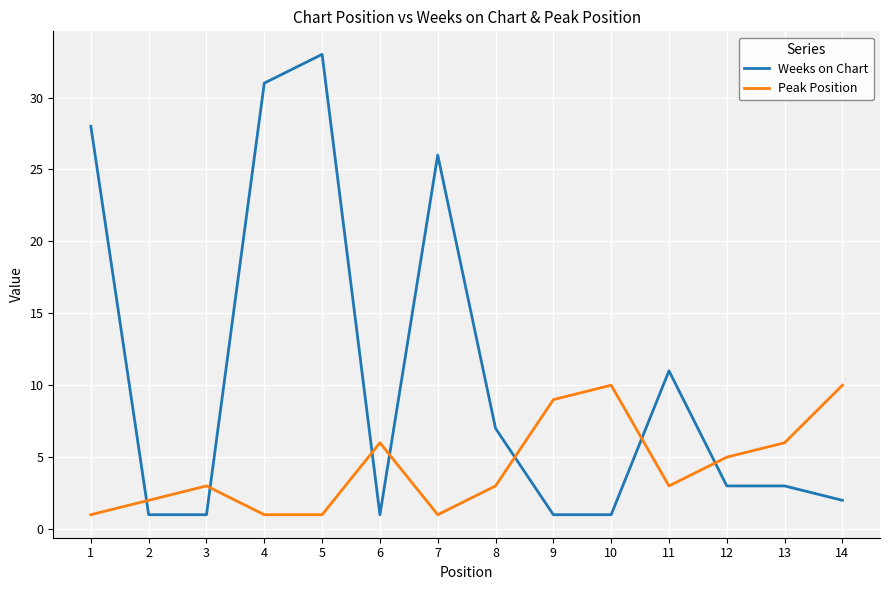

Reading left to right, what are all the values shown in this chart?

Weeks on Chart: 1=28	2=1	3=1	4=31	5=33	6=1	7=26	8=7	9=1	10=1	11=11	12=3	13=3	14=2
Peak Position: 1=1	2=2	3=3	4=1	5=1	6=6	7=1	8=3	9=9	10=10	11=3	12=5	13=6	14=10